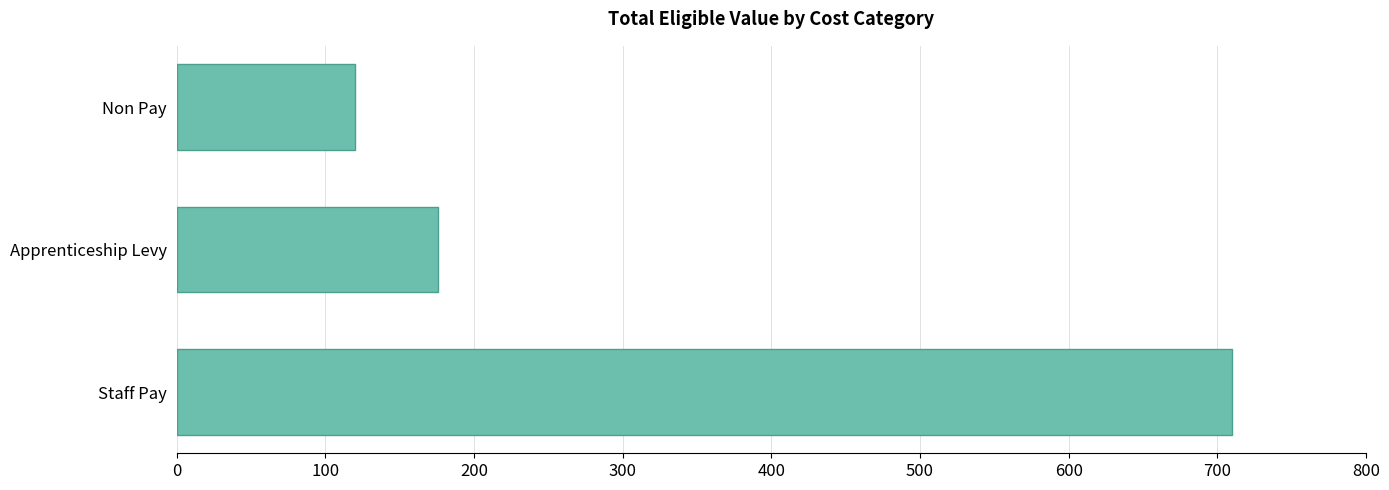

Is it true that the value at Non Pay is 60.5?

False